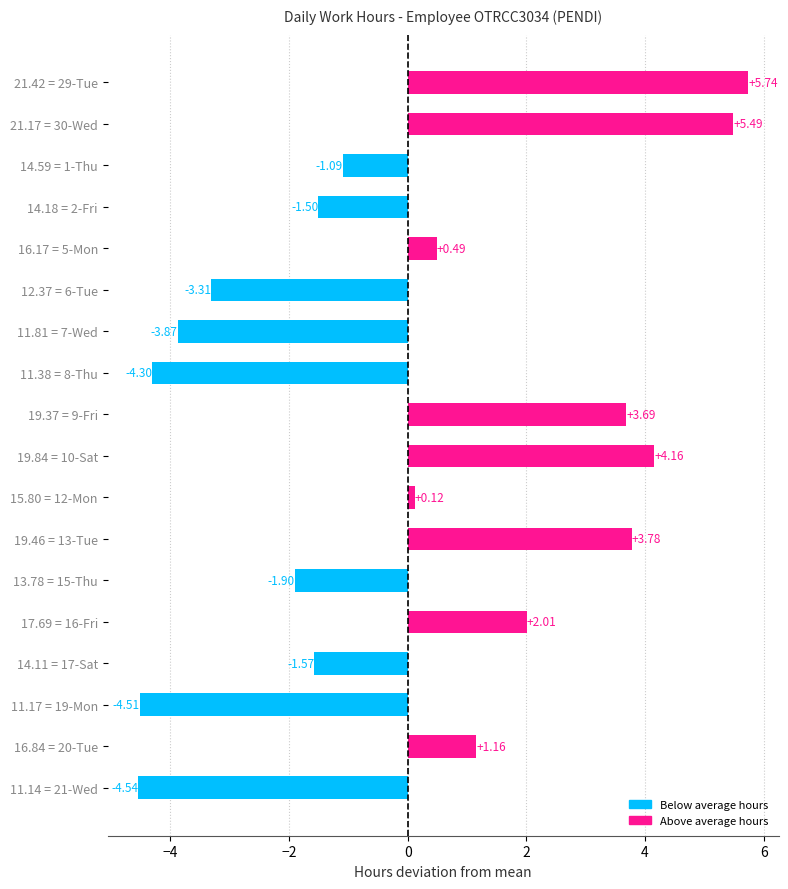

What is the change in value from 19.37 = 9-Fri to 11.14 = 21-Wed?

-8.2